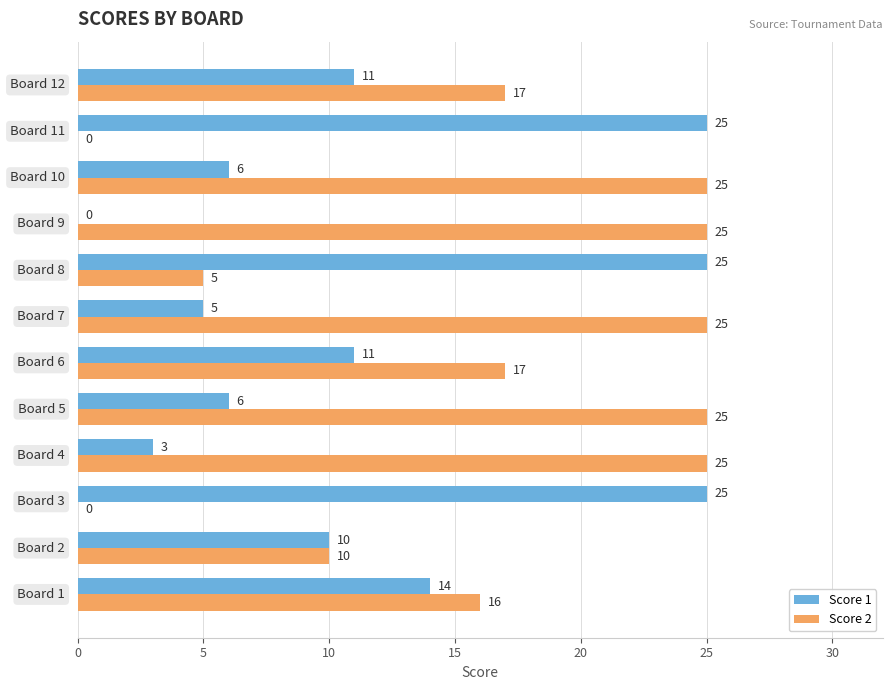

Which series has the largest total across all categories?

Score 2